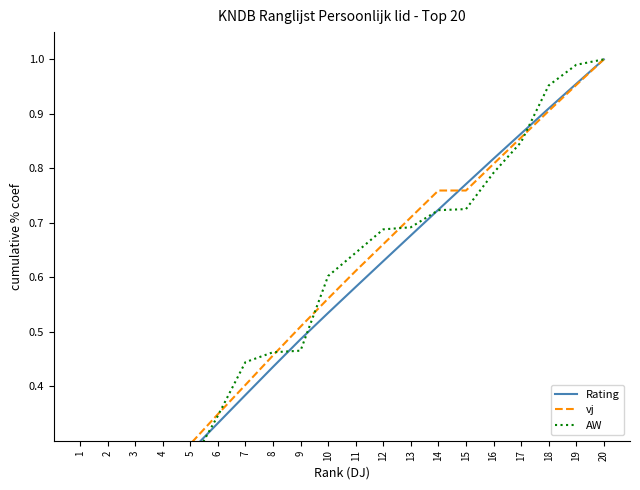

Between 19 and 8, which is larger?

19